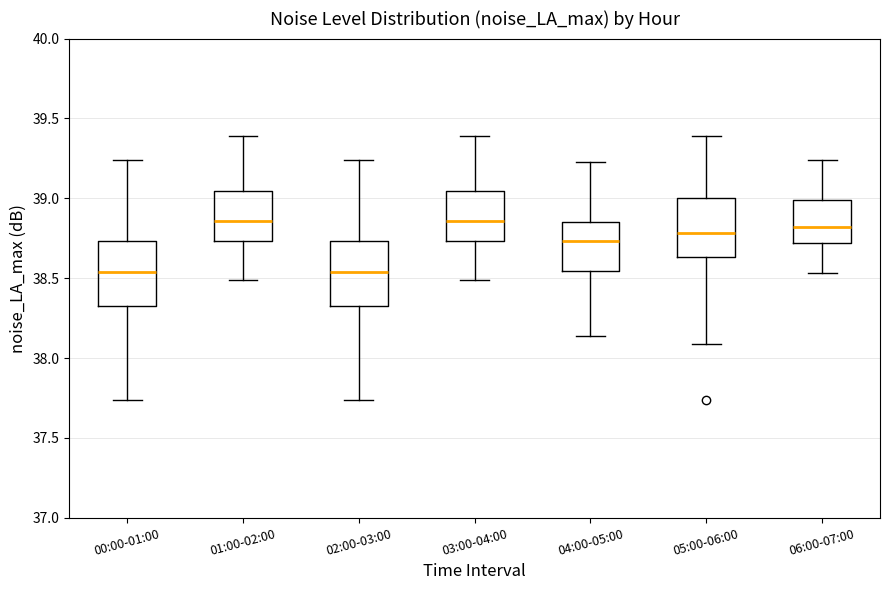

Where is the lower edge of the box for 04:00-05:00 on the y-axis? The values are not printed on the chart, so give them approximately, as read against the axis.

38.55